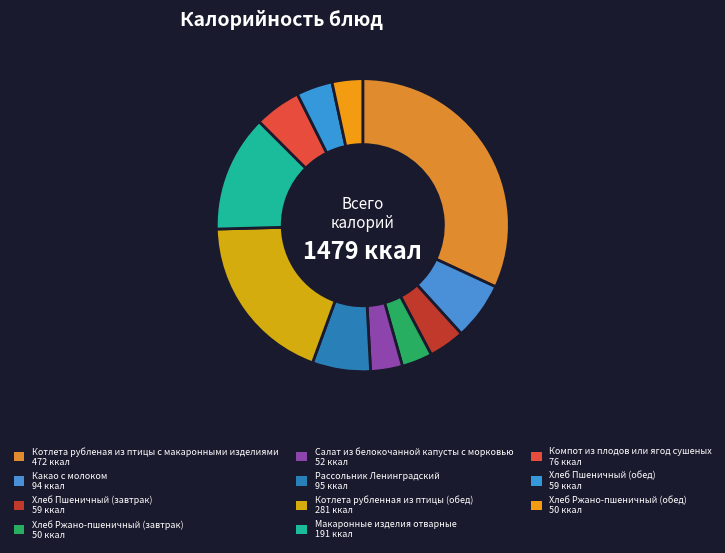

To the nearest percent, what is the difference between the Рассольник Ленинградский and Компот из плодов или ягод сушеных slice percentages?

1%